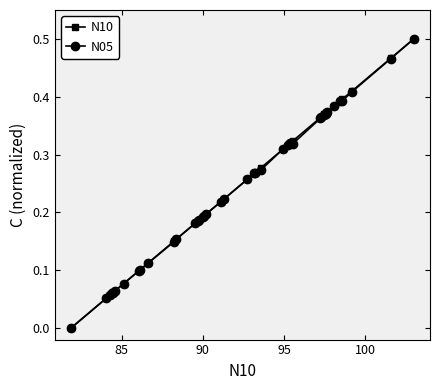

True or false: N05 has more than 0 points higher than both neighbors.

True